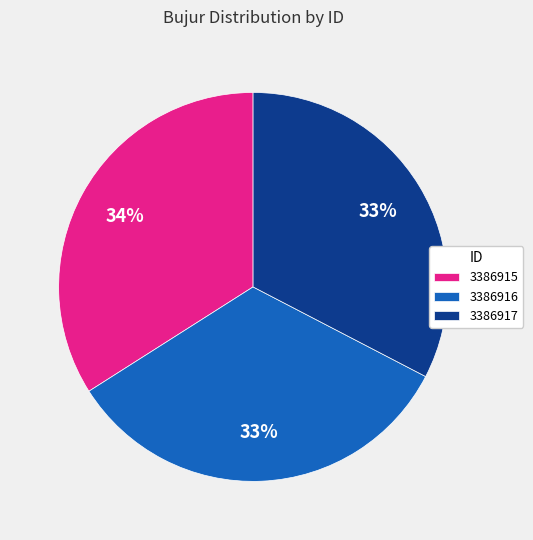

Does 3386915 represent more than half of the total?

No